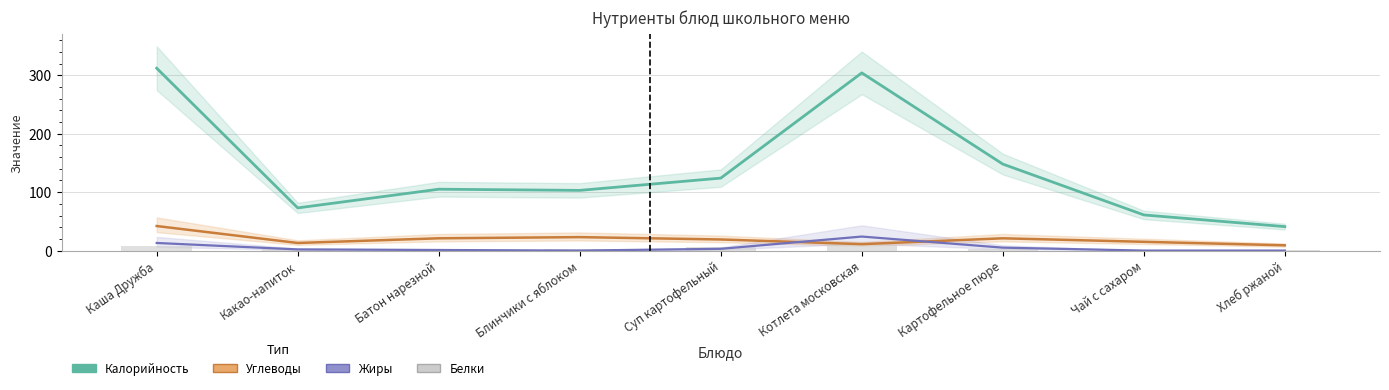

Rank the series at Блинчики с яблоком from lowest to highest value.

Жиры, Белки, Углеводы, Калорийность